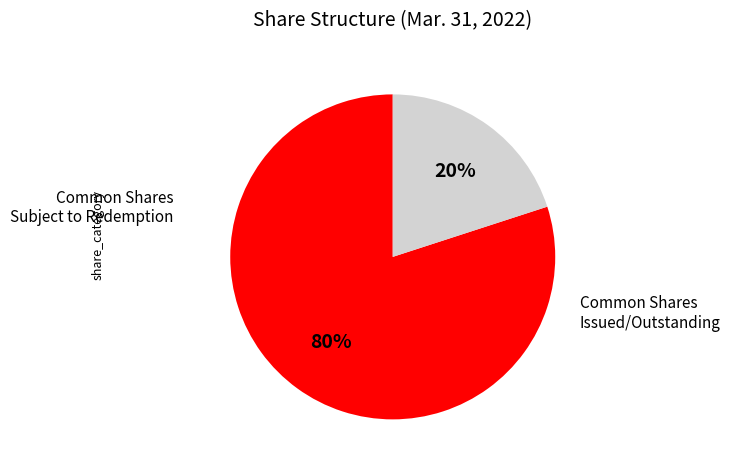

To the nearest percent, what is the difference between the largest and smallest slice percentages?

60%